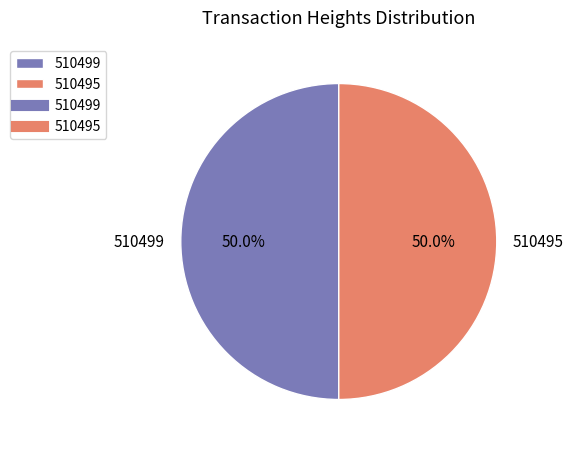

How many segments does this pie chart have?

2